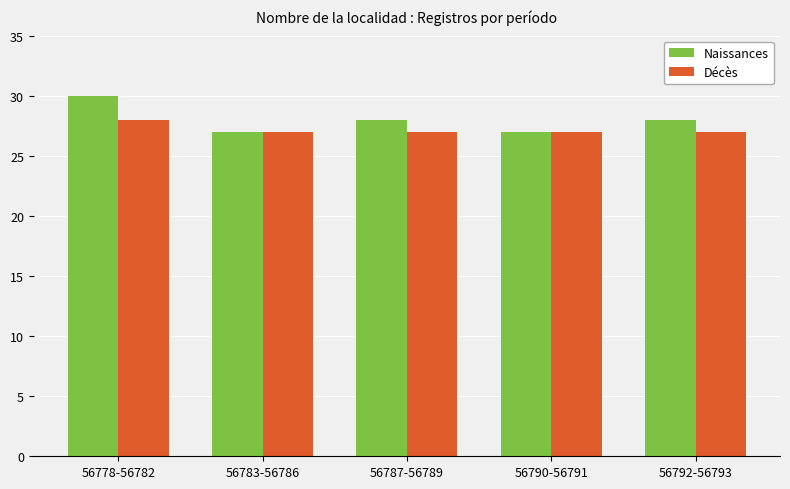

Rank the series by their maximum value, from lowest to highest.

Décès, Naissances